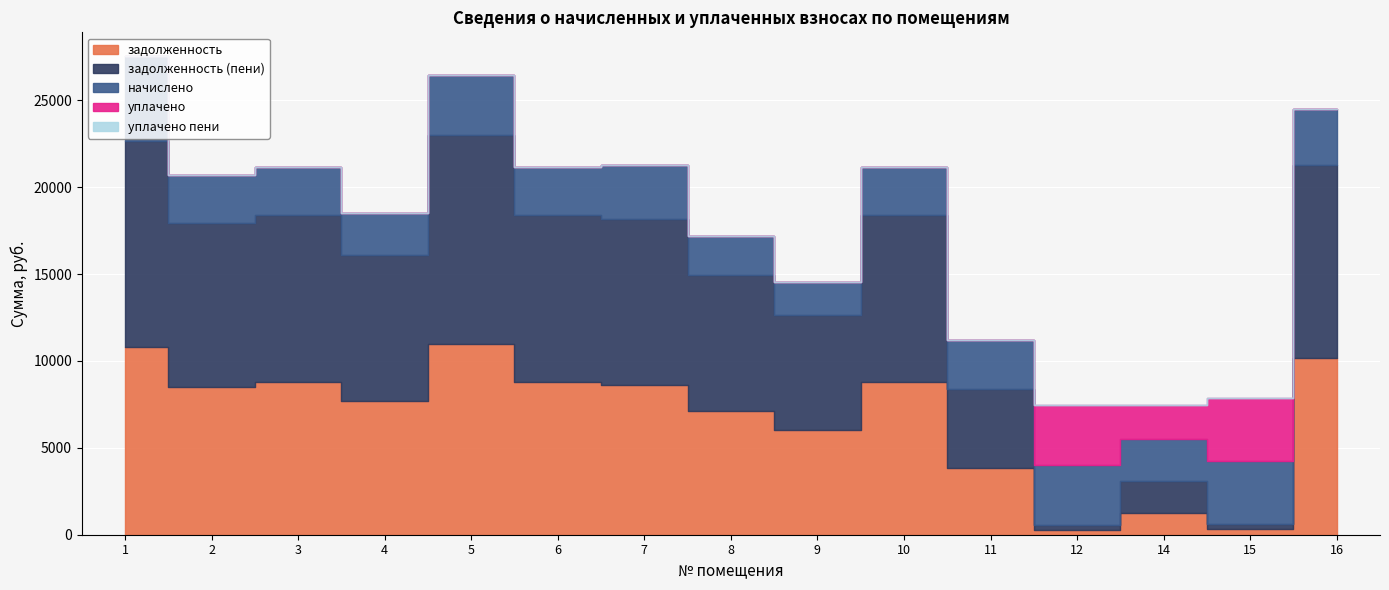

The value of начислено at 7 is 3075.8. True or false?

True